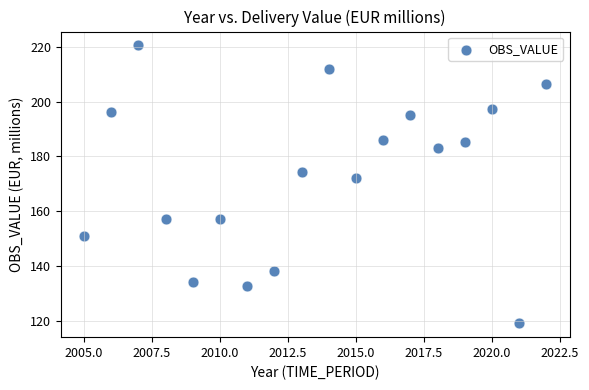

What is the range of X values (max minus min)?

17.0